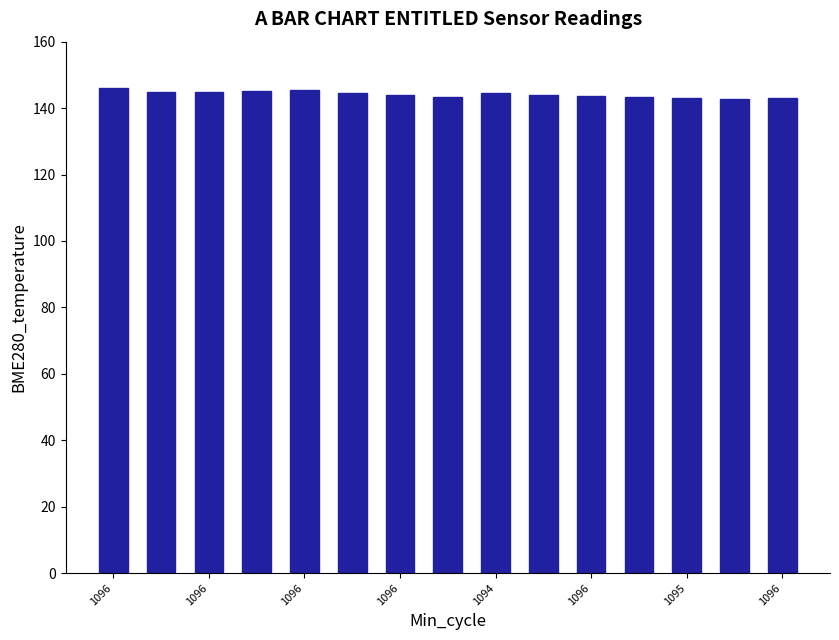

What is the value of the 1st bar from the left?

146.0